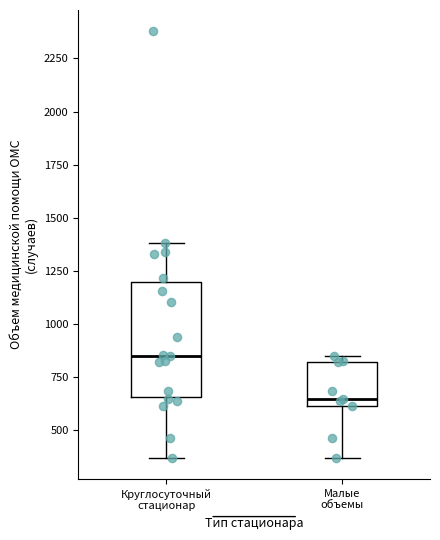

Reading left to right, transcribe this box plot: for each box, give where its median line is, the range the box spans, and where its two whiskers end, as read against the y-axis. The values are not printed on the chart, so give them approximately, as read against the axis.

Круглосуточный стационар: median 850, box 650 to 1200, whiskers 350 to 1400
Малые объемы: median 650, box 600 to 800, whiskers 350 to 850